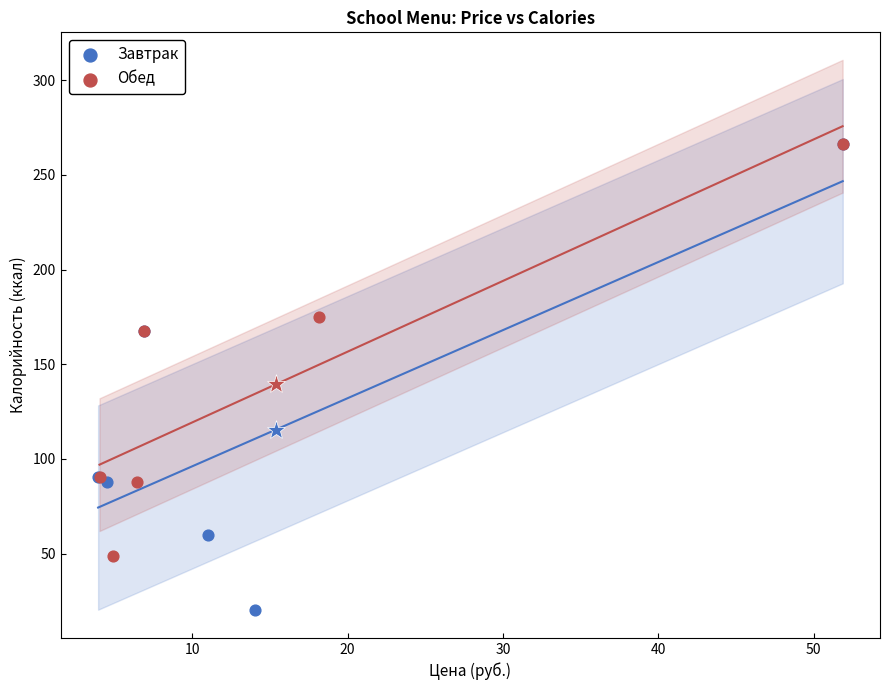

Which series reaches the minimum Y coordinate?

Завтрак